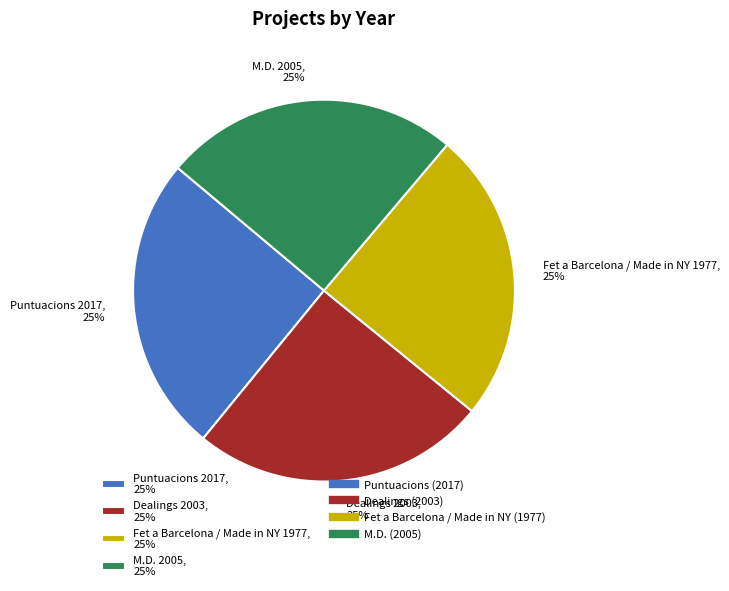

How many slices are in this pie chart?

4